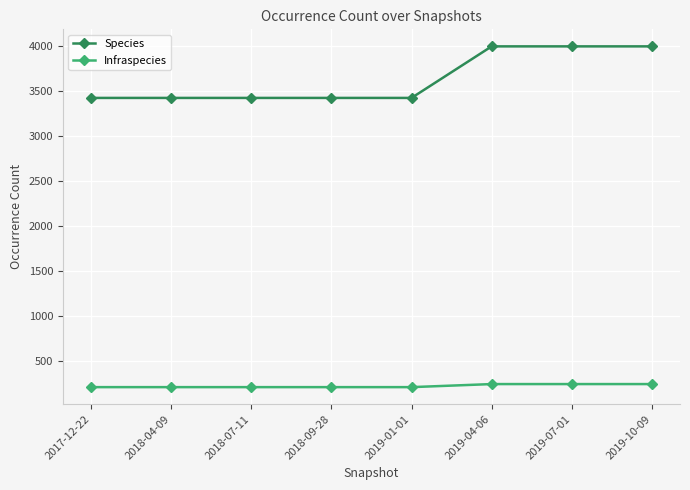

The Species series shows 3425 at 2017-12-22. True or false?

True